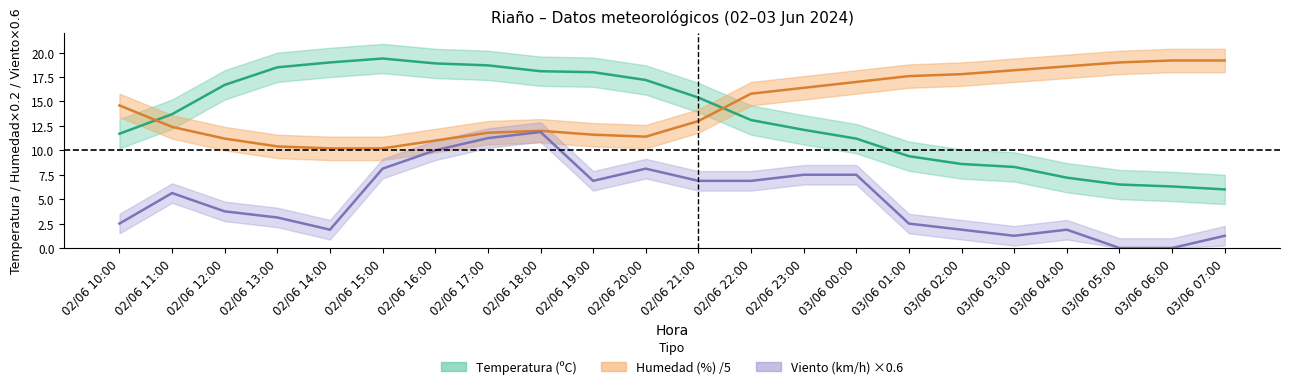

Which category has the lowest value across all series?

03/06 05:00